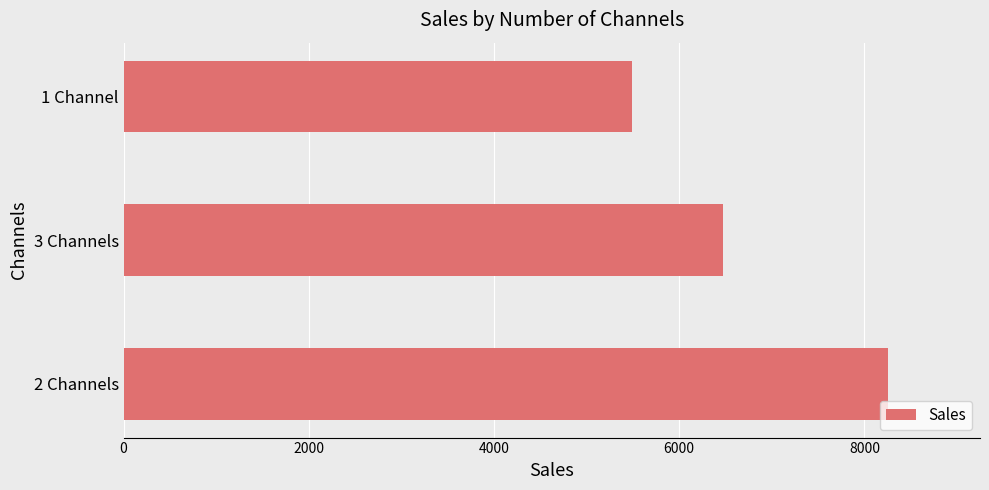

Reading bottom to top, extract all data points from this chart.

2 Channels=8257	3 Channels=6468	1 Channel=5486